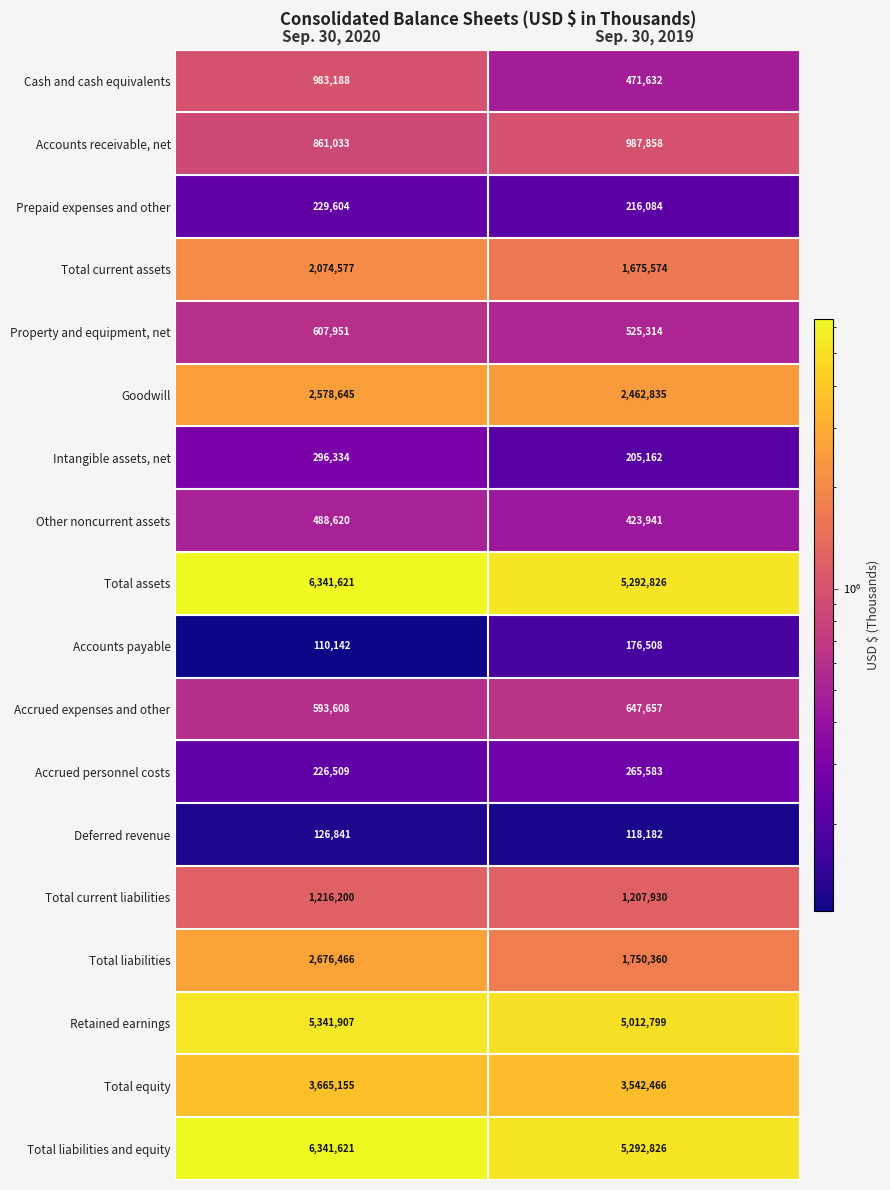

Is the value of Property and equipment, net at Sep. 30, 2020 greater than the value of Accrued expenses and other at Sep. 30, 2019?

No